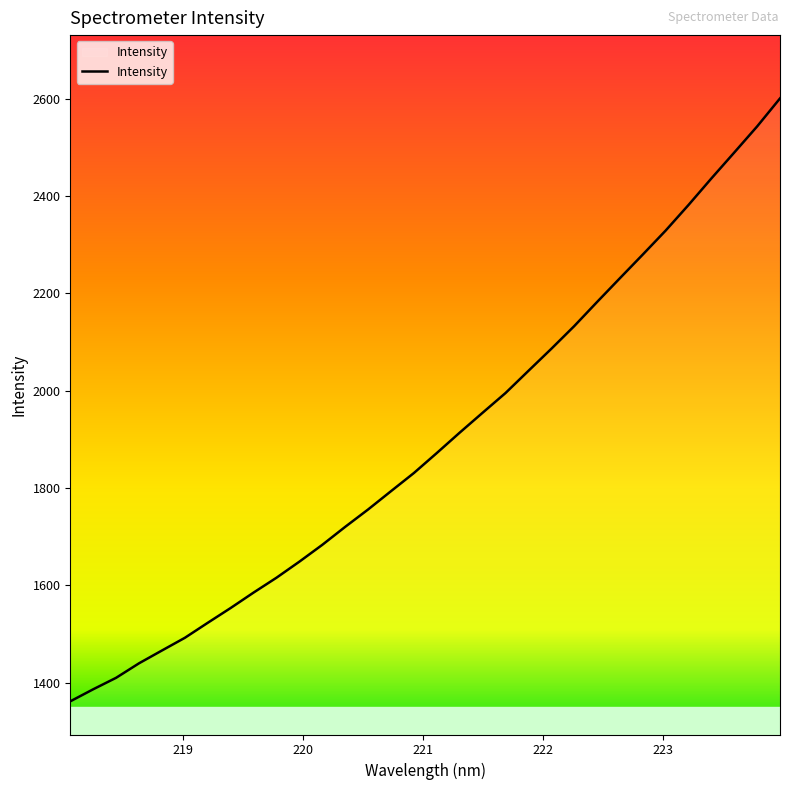

What is the minimum value shown in the chart?

1362.0